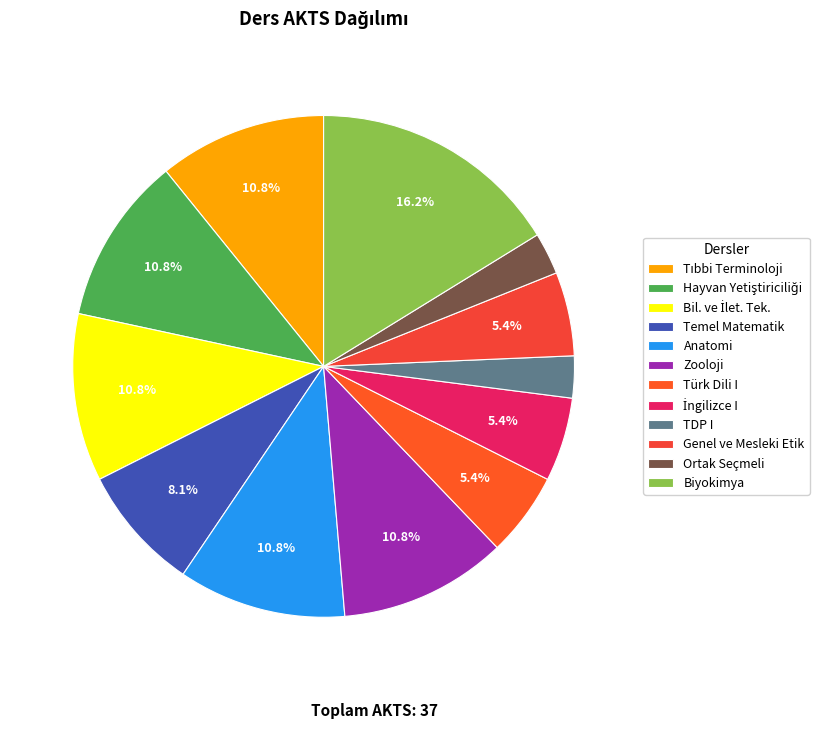

Which category has the biggest portion of the pie?

Biyokimya